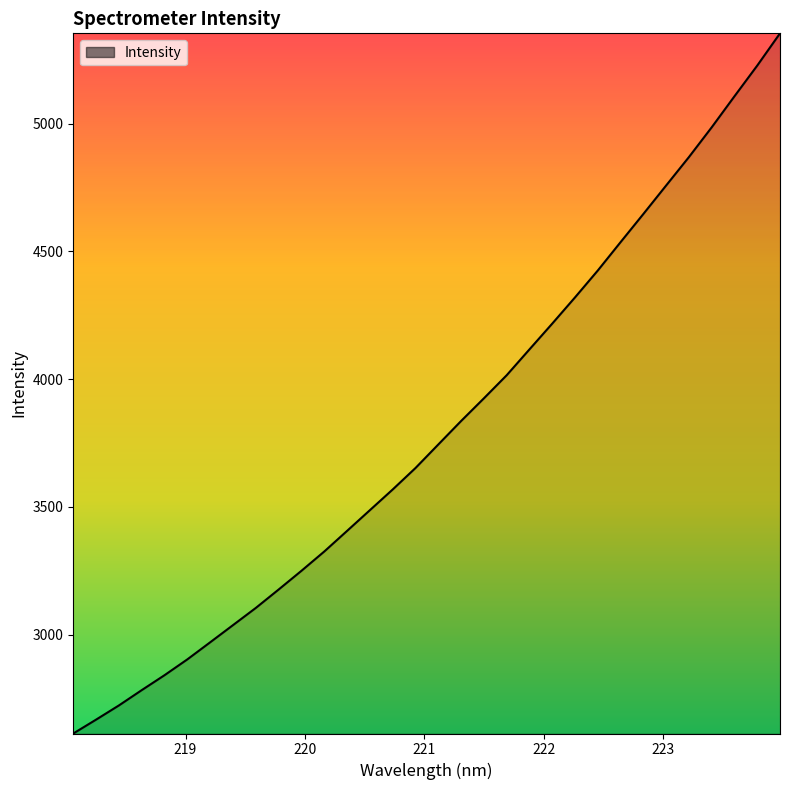

What is the greatest value displayed?

5354.0